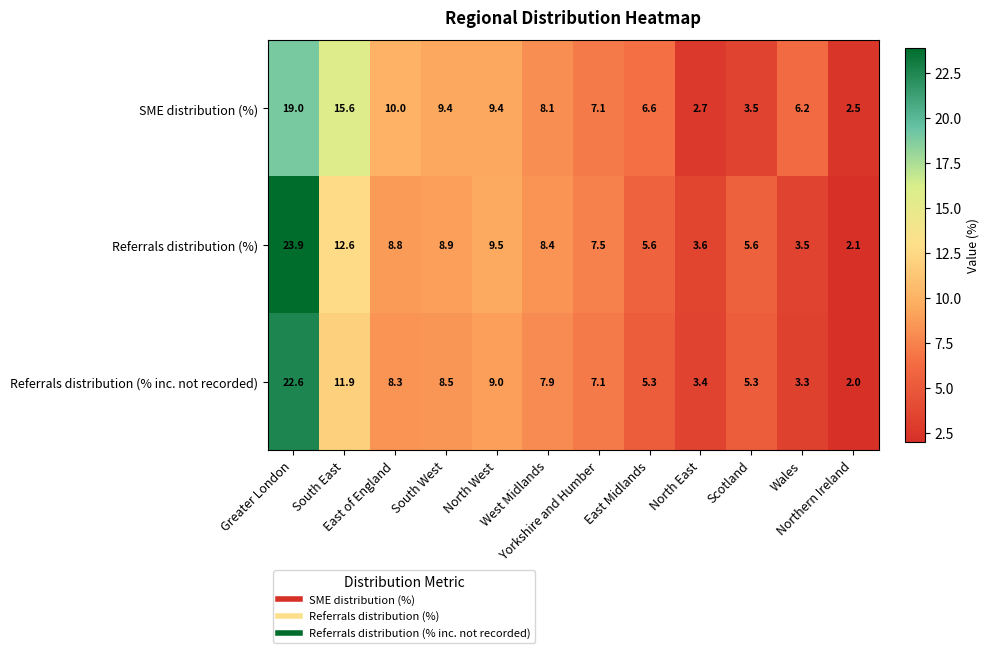

Rank the series by their maximum value, from highest to lowest.

Referrals distribution (%), Referrals distribution (% inc. not recorded), SME distribution (%)